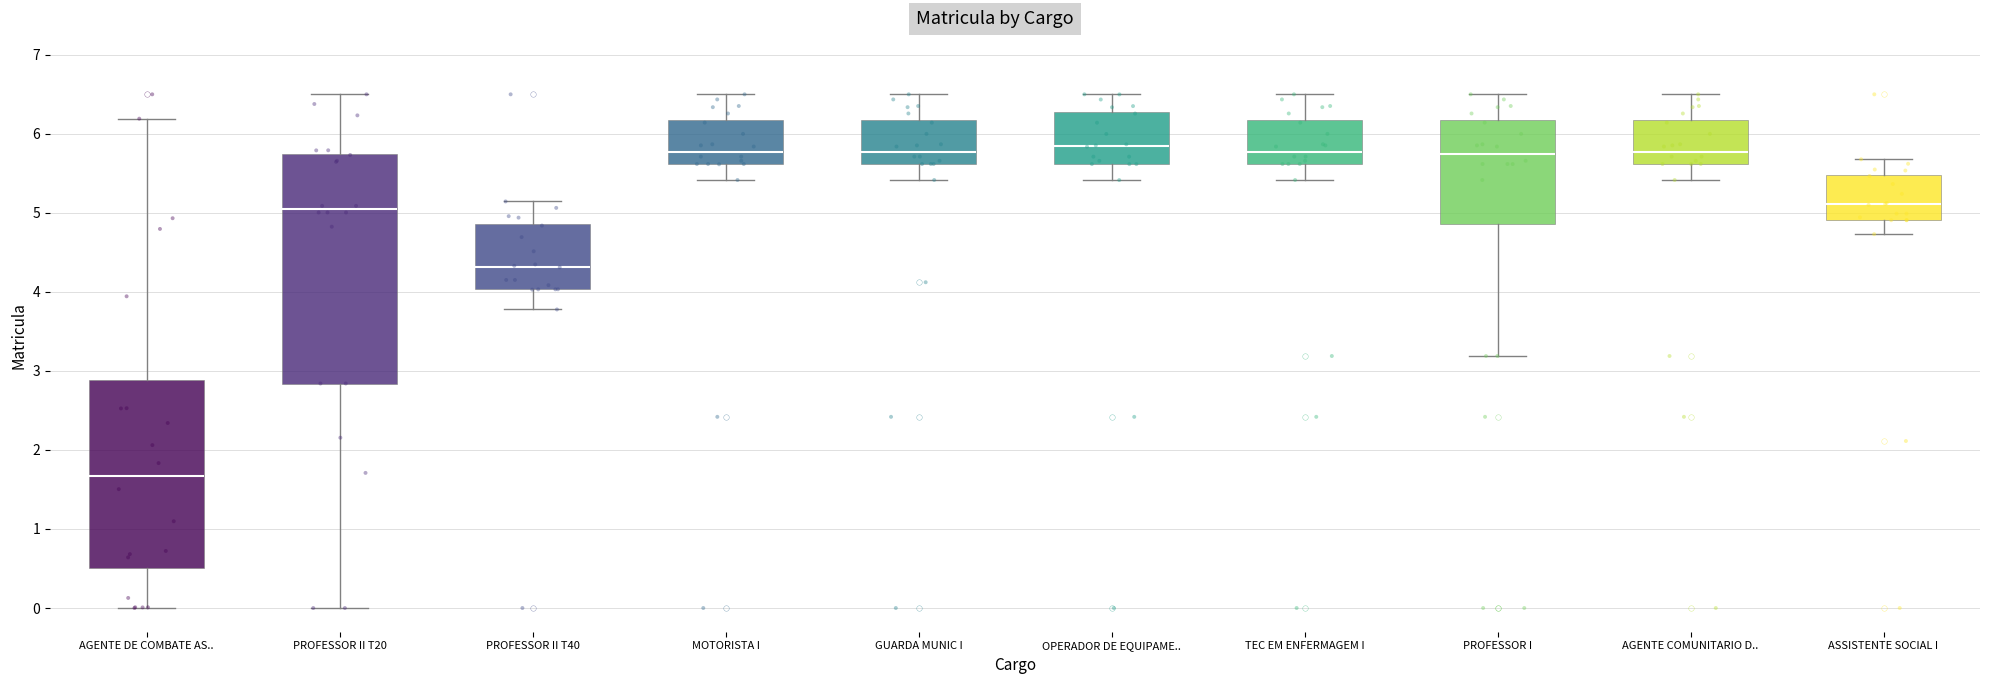

Where does the median line of the box for TEC EM ENFERMAGEM I sit on the y-axis? The values are not printed on the chart, so give them approximately, as read against the axis.

5.8